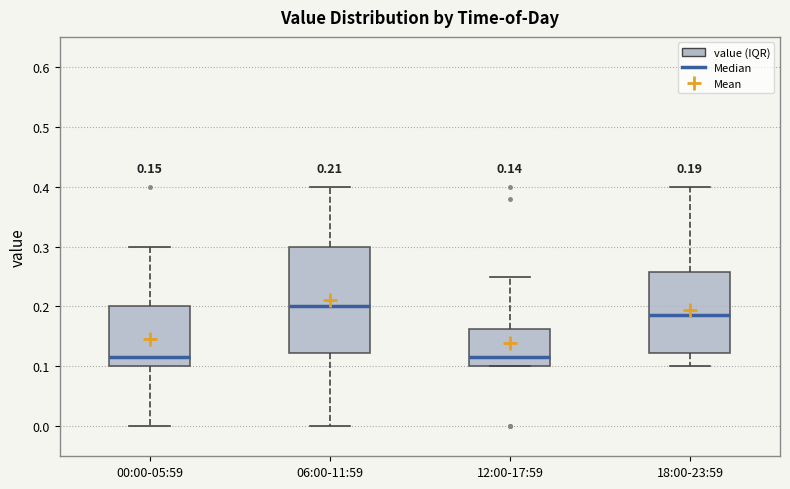

Which box has the highest median line?

06:00-11:59